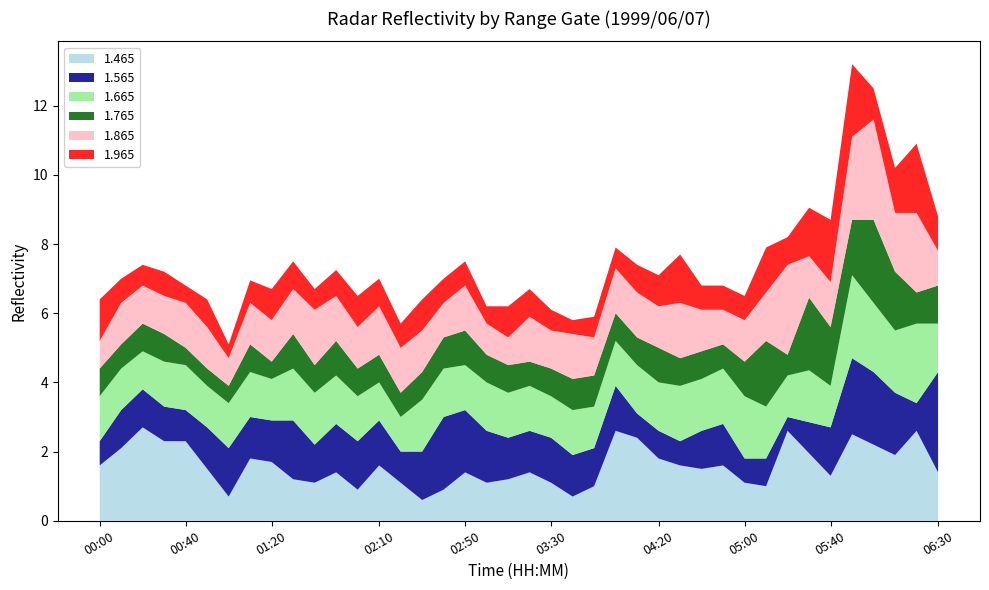

What is the minimum value for 1.465?

0.6